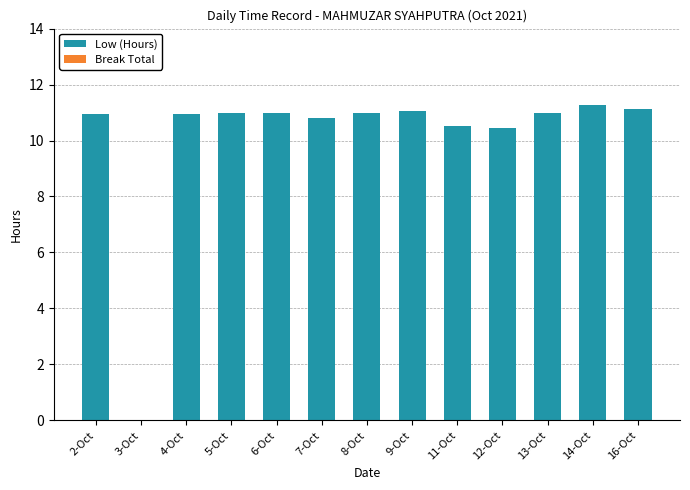

Where is the data nearest to the value 5?

3-Oct